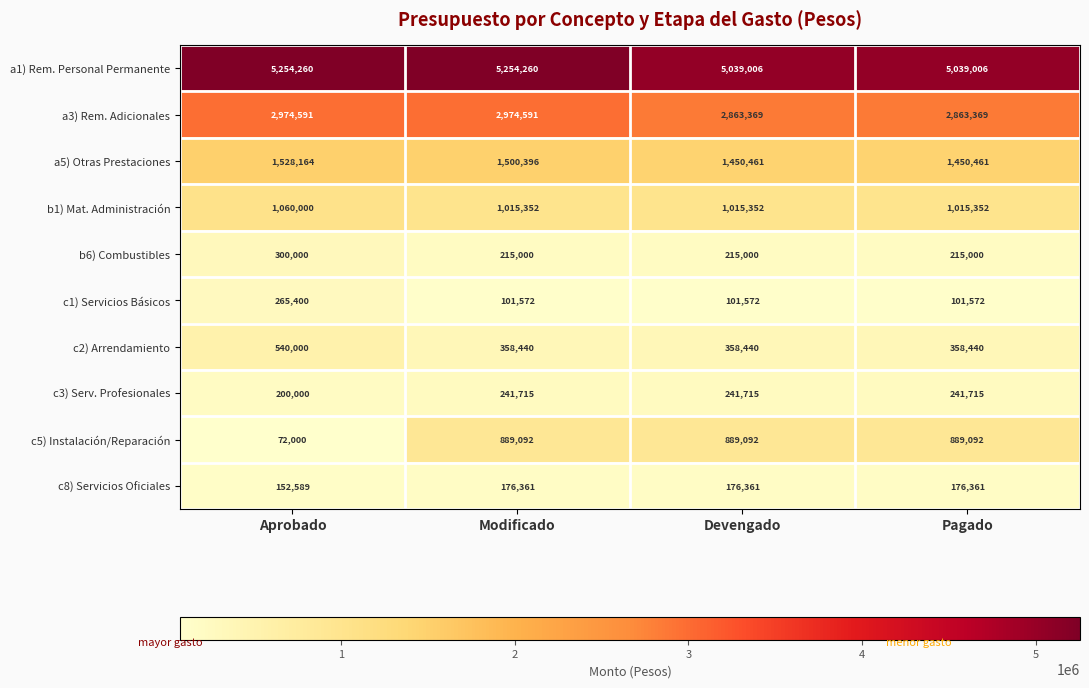

Between Modificado and Pagado, which series saw the biggest shift?

a1) Rem. Personal Permanente